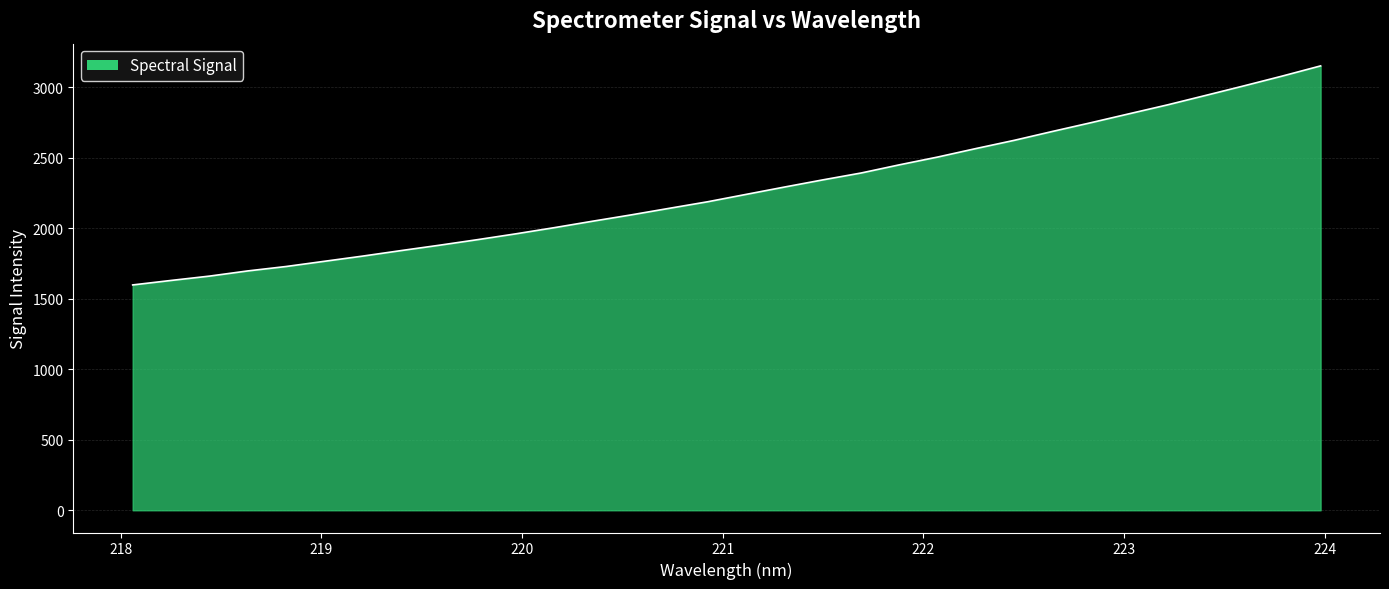

What is the difference between the maximum and minimum values?

1554.1